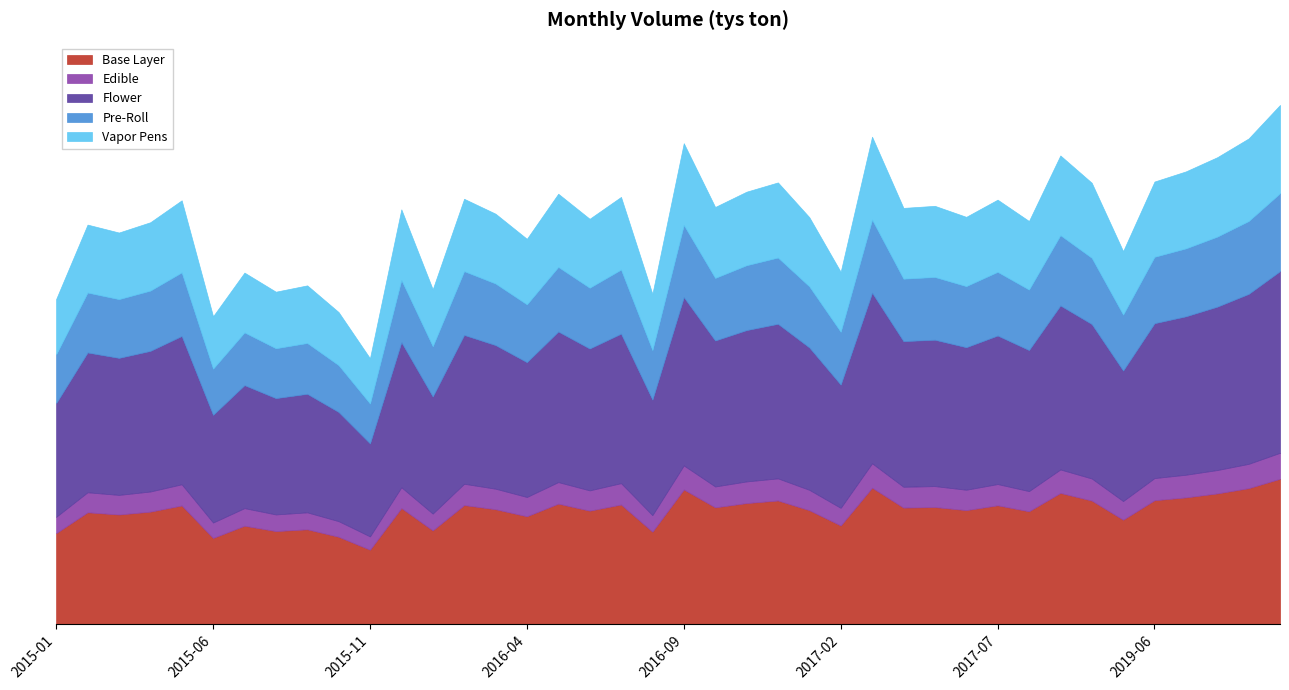

Which category has the lowest value across all series?

2015-11